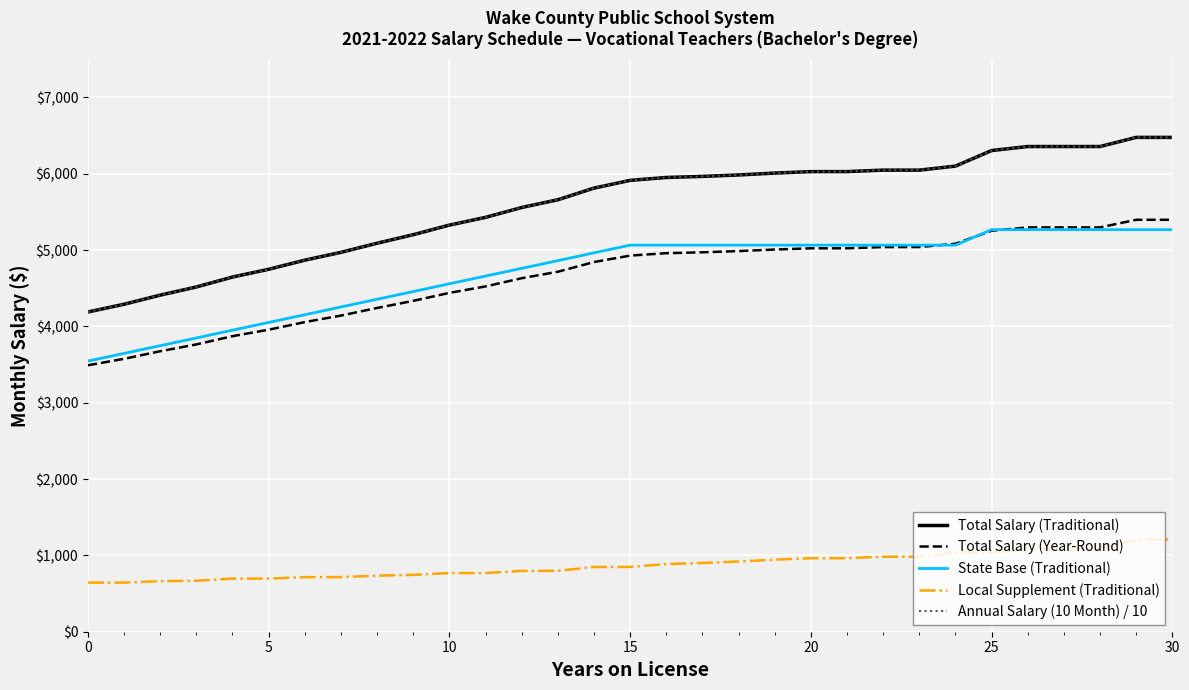

Rank the series by their maximum value, from highest to lowest.

Total Salary (Traditional), Annual Salary (10 Month) / 10, Total Salary (Year-Round), State Base (Traditional), Local Supplement (Traditional)